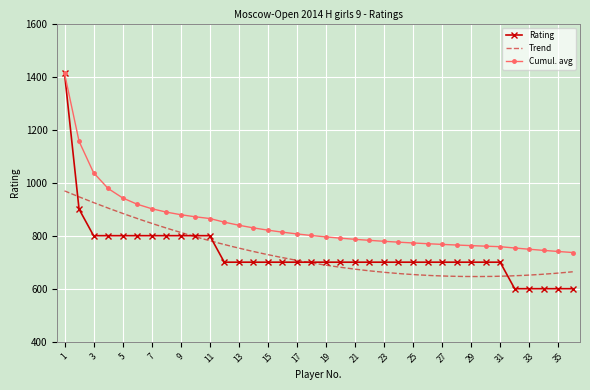

What value does the data have at 16?

700